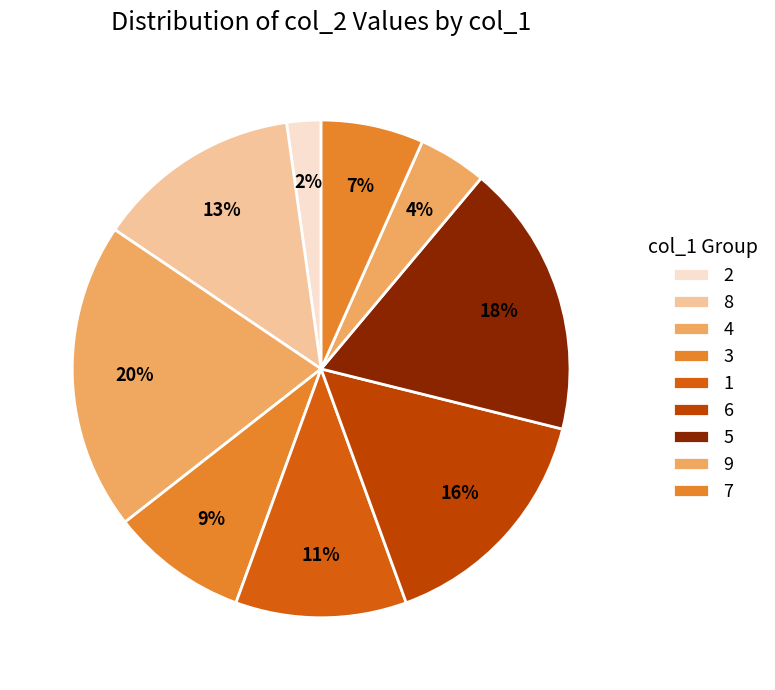

What percentage do 3 and 2 together represent?

11.1%